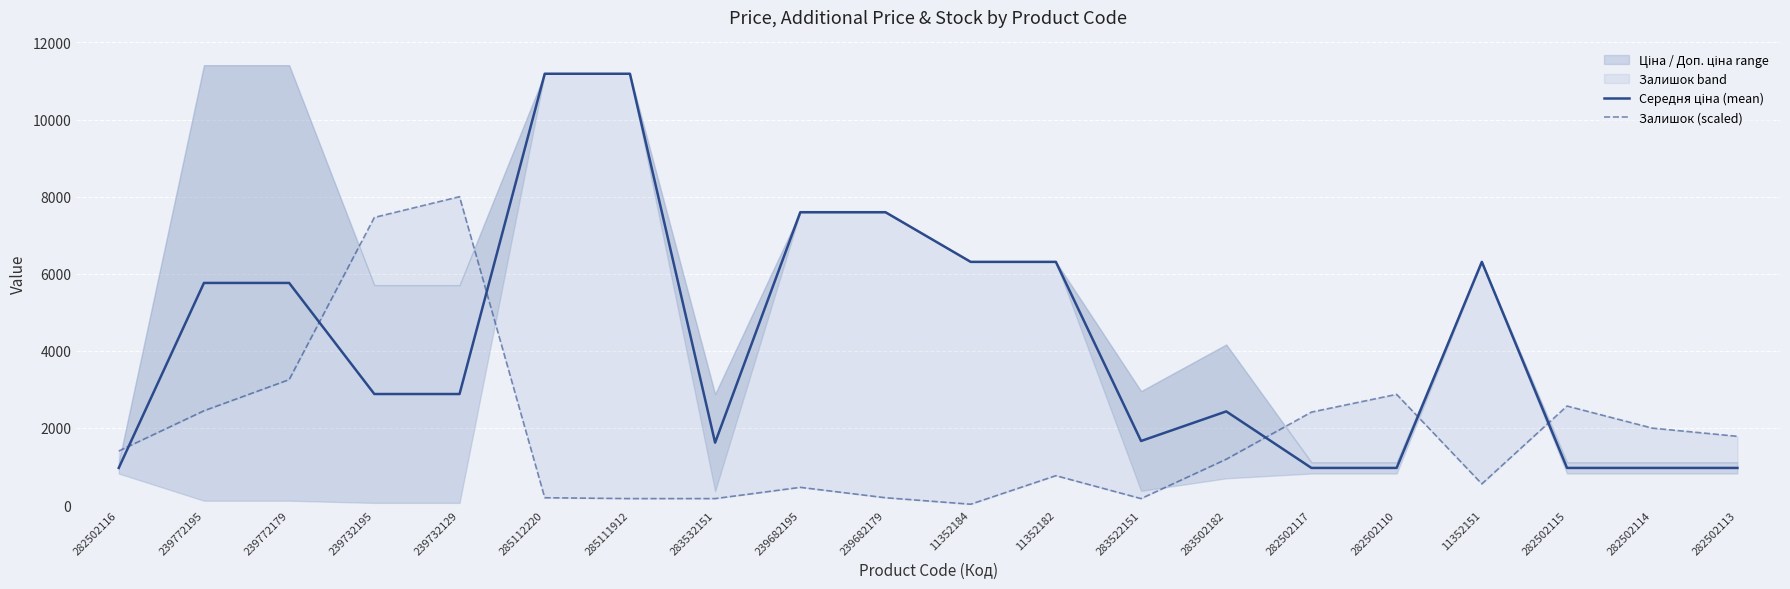

Which label corresponds to the smallest value in the chart?

11352184